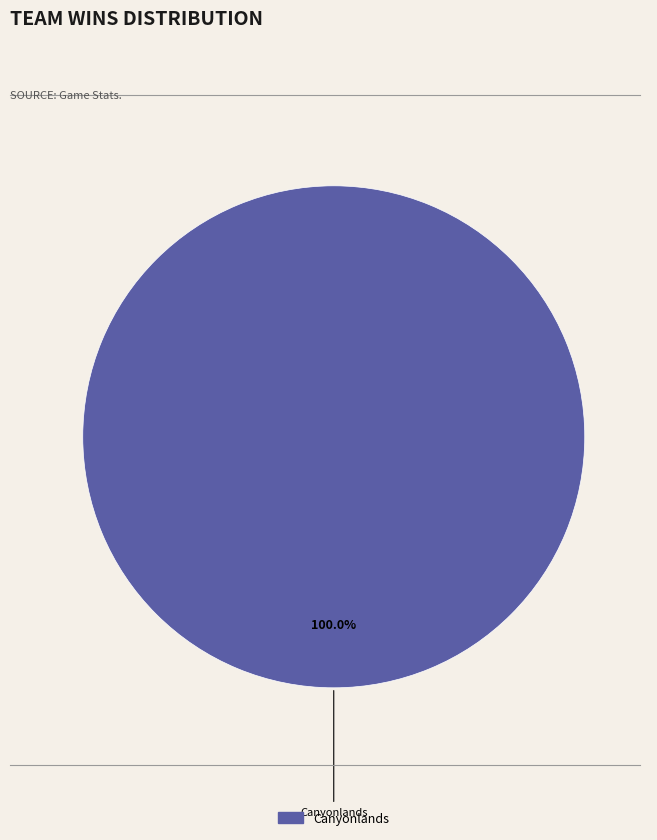

Is there a majority slice in this chart?

Yes